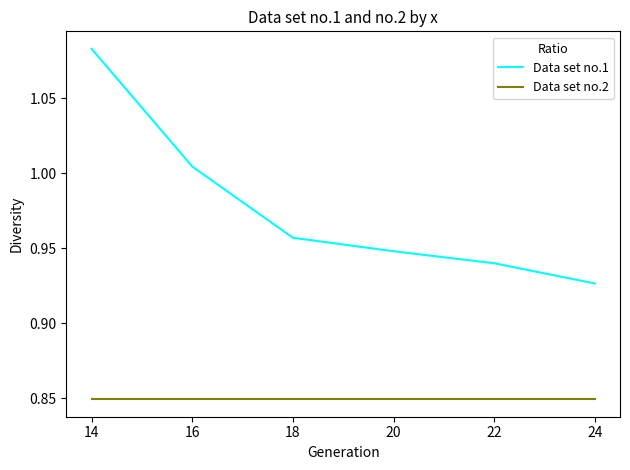

At which label is Data set no.1 closest to 1?

16